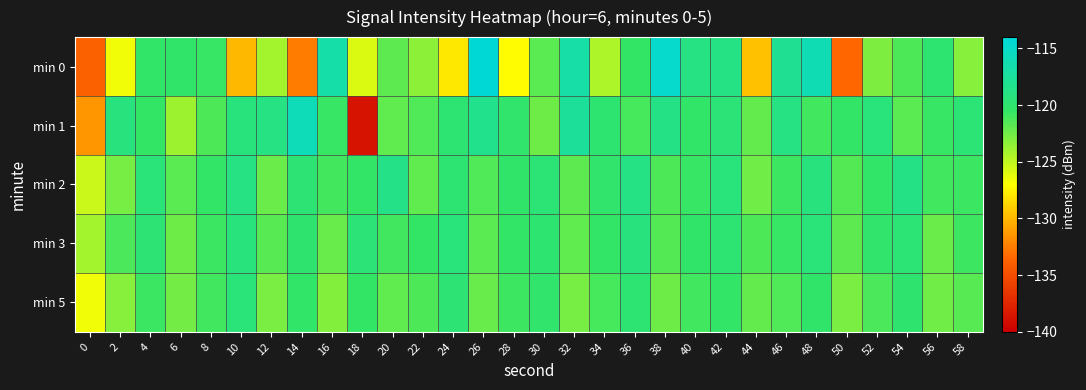

Between 30 and 54, which series saw the biggest shift?

min 2